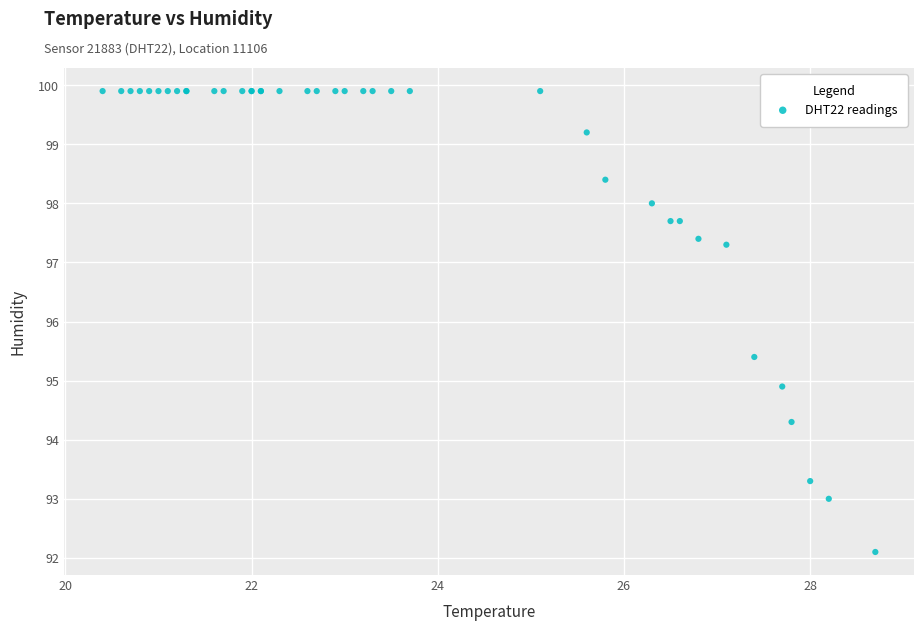

What Y value in the scatter plot is closest to 96?

95.4